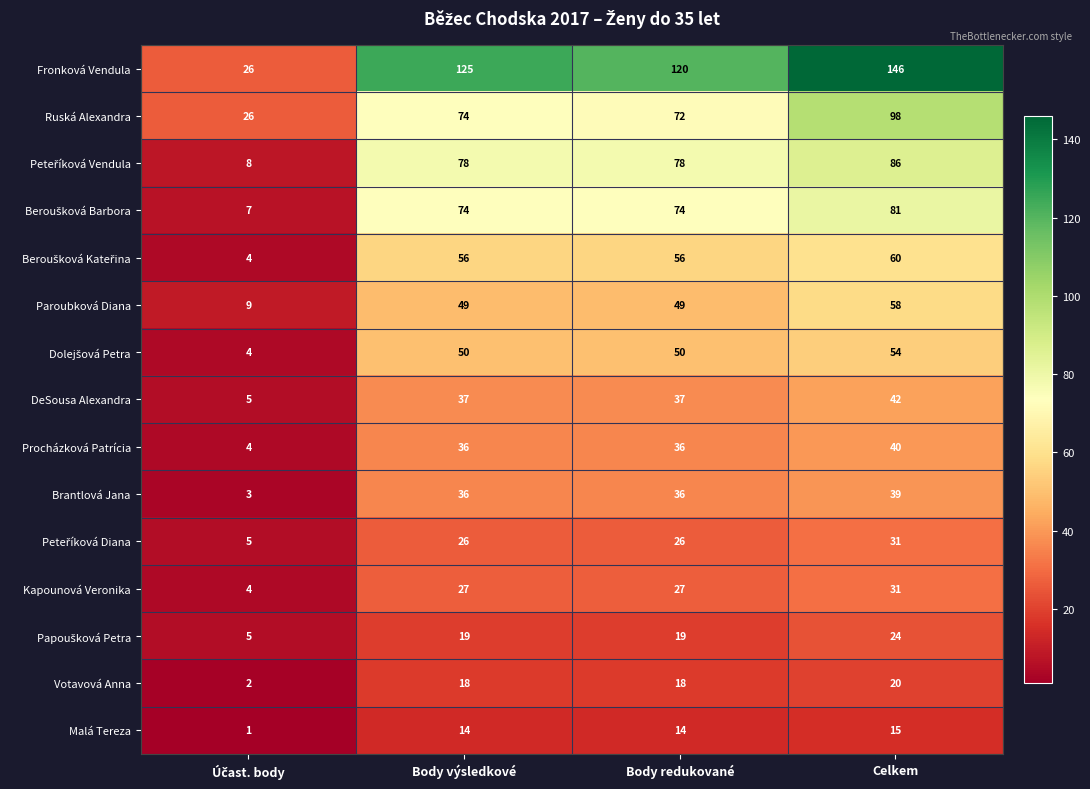

The value of Paroubková Diana at Body výsledkové is 18. True or false?

False